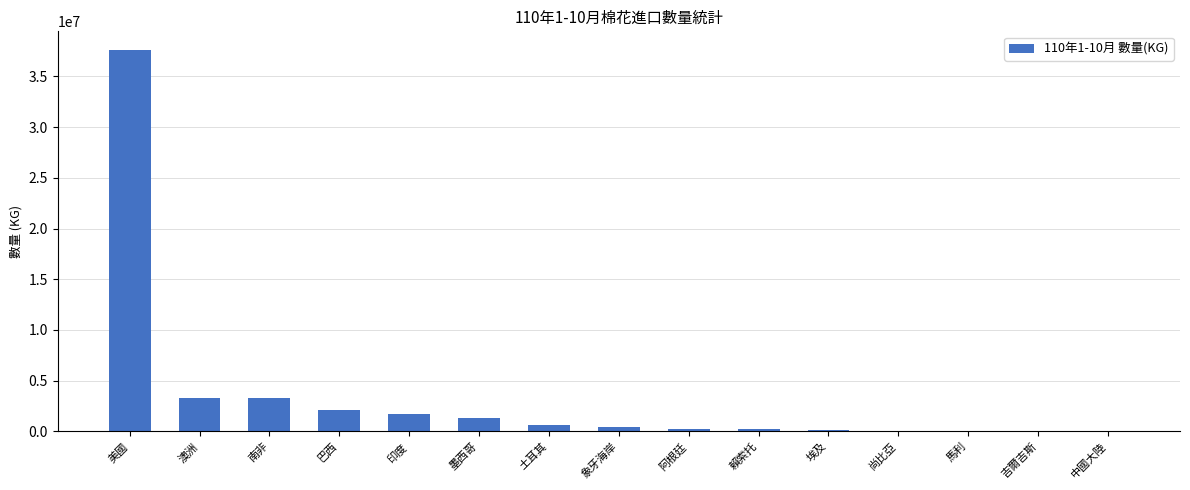

The value at 埃及 is 95832. True or false?

True